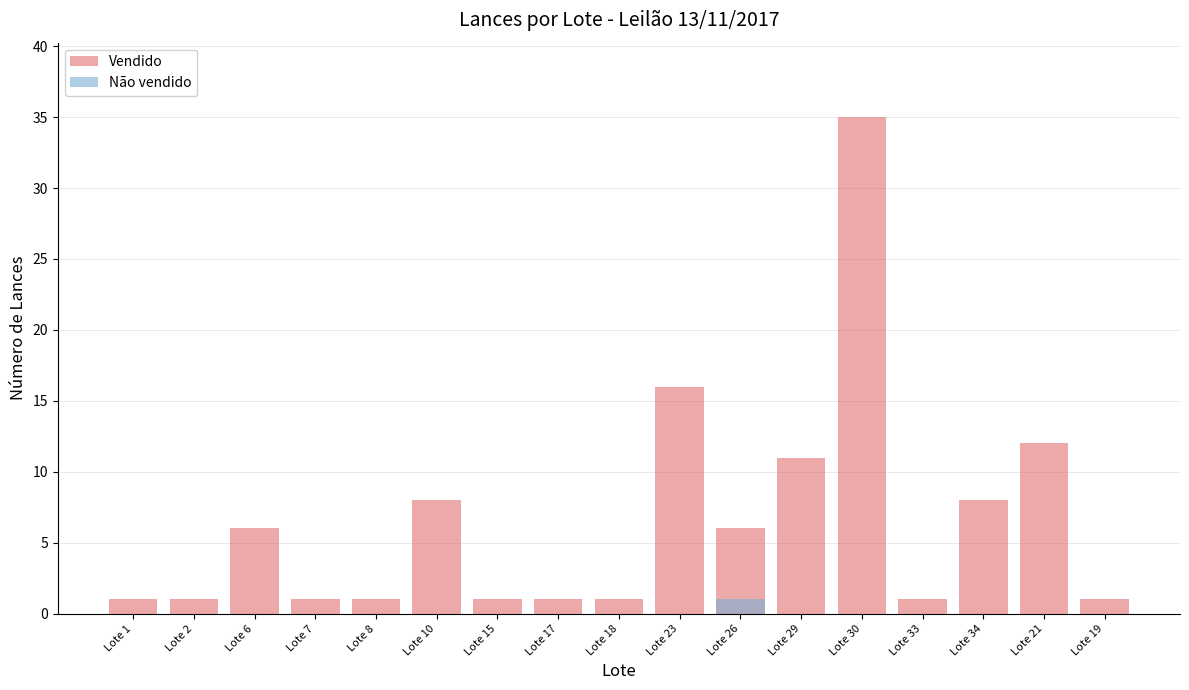

How many bars are there in each group?

2